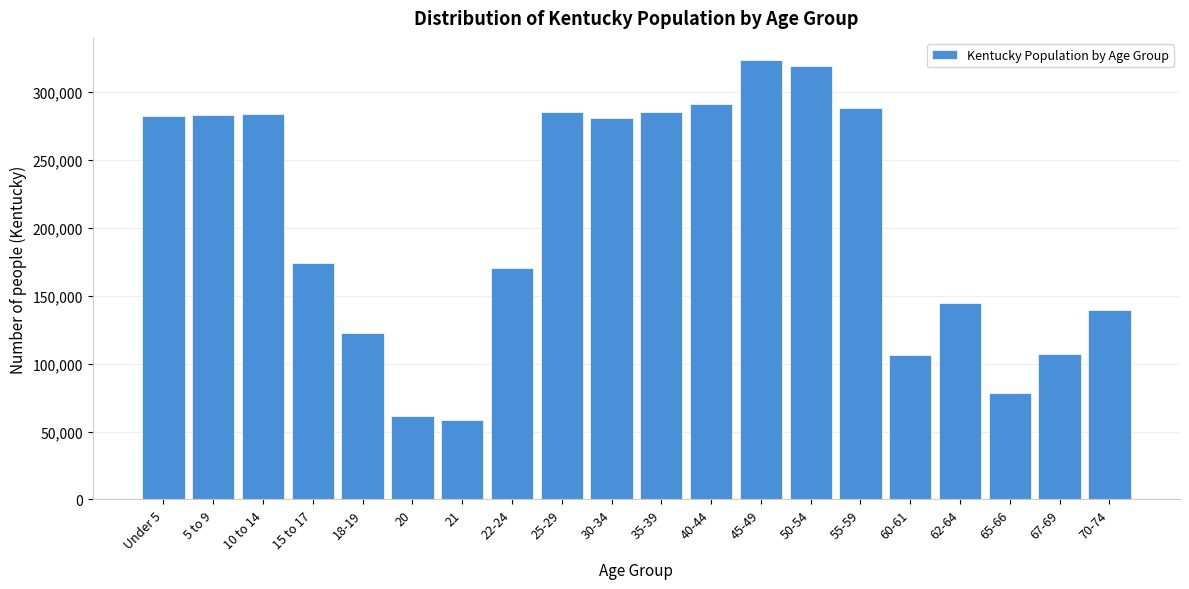

The value at 18-19 is 49975. True or false?

False